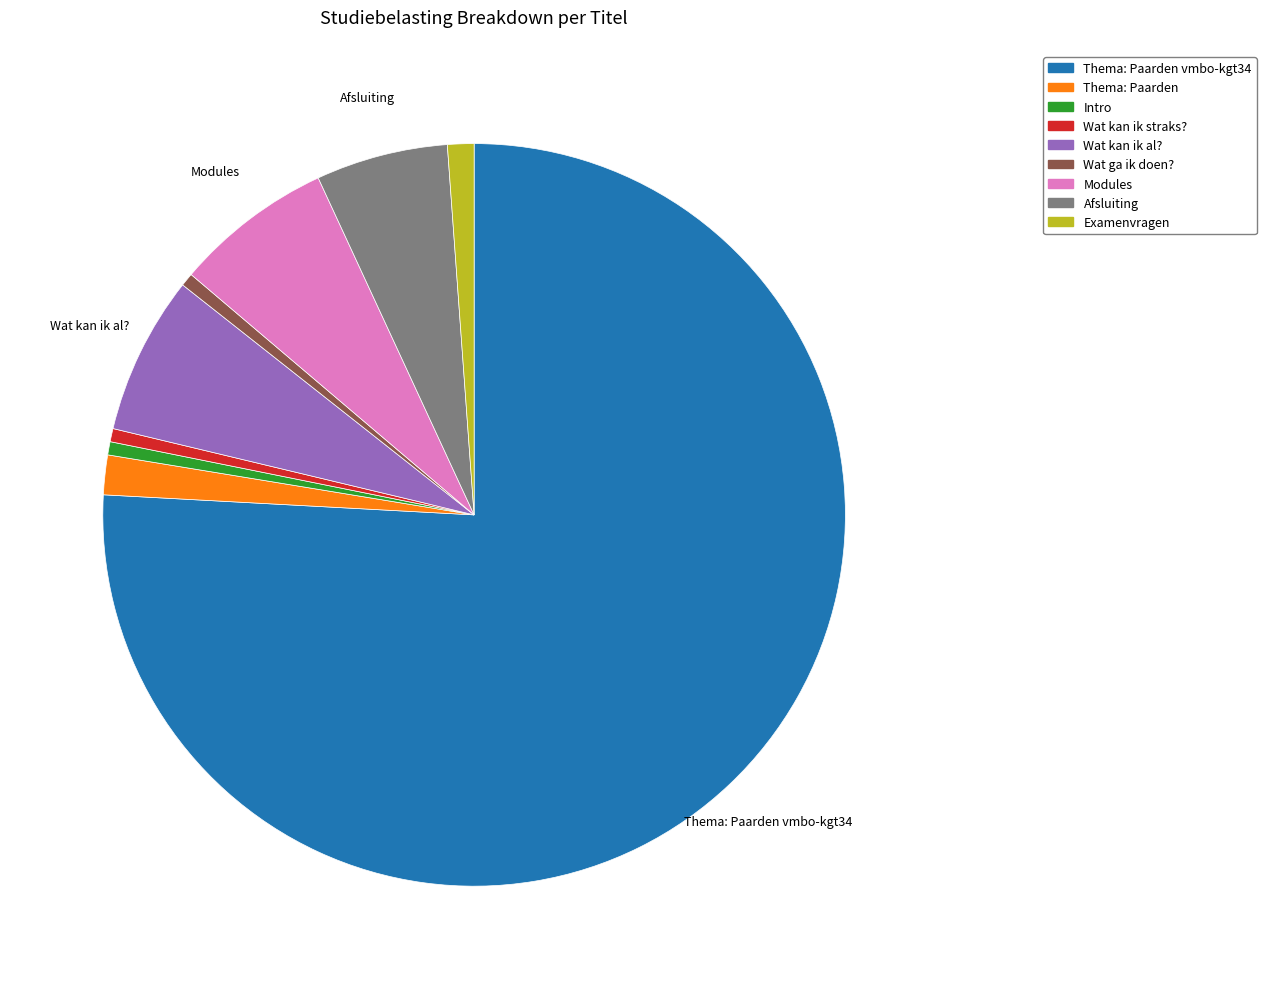

Does any single category account for the majority?

Yes